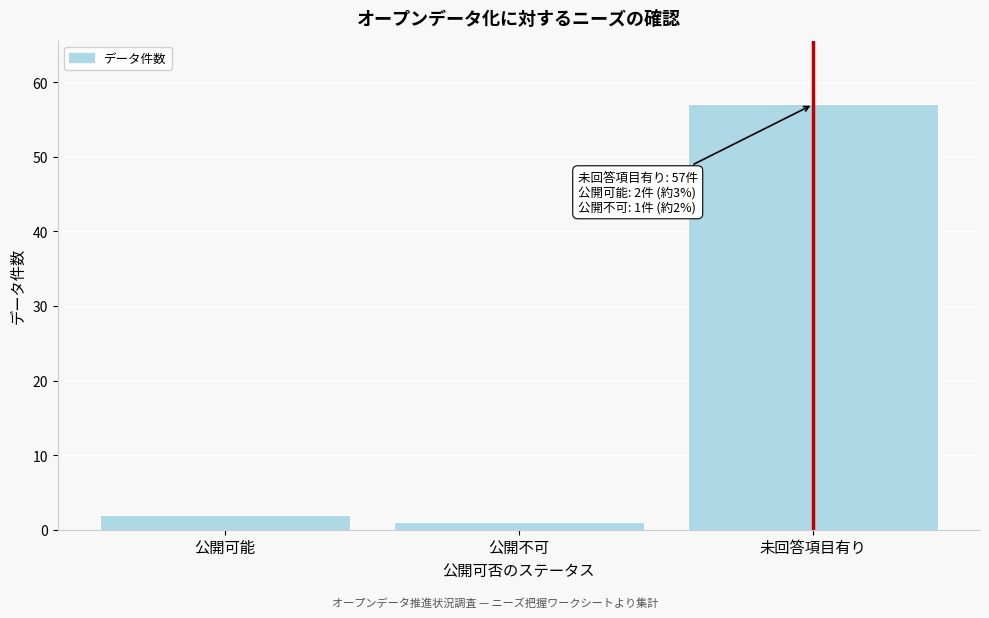

Reading right to left, list all the values displayed in this chart.

57	1	2